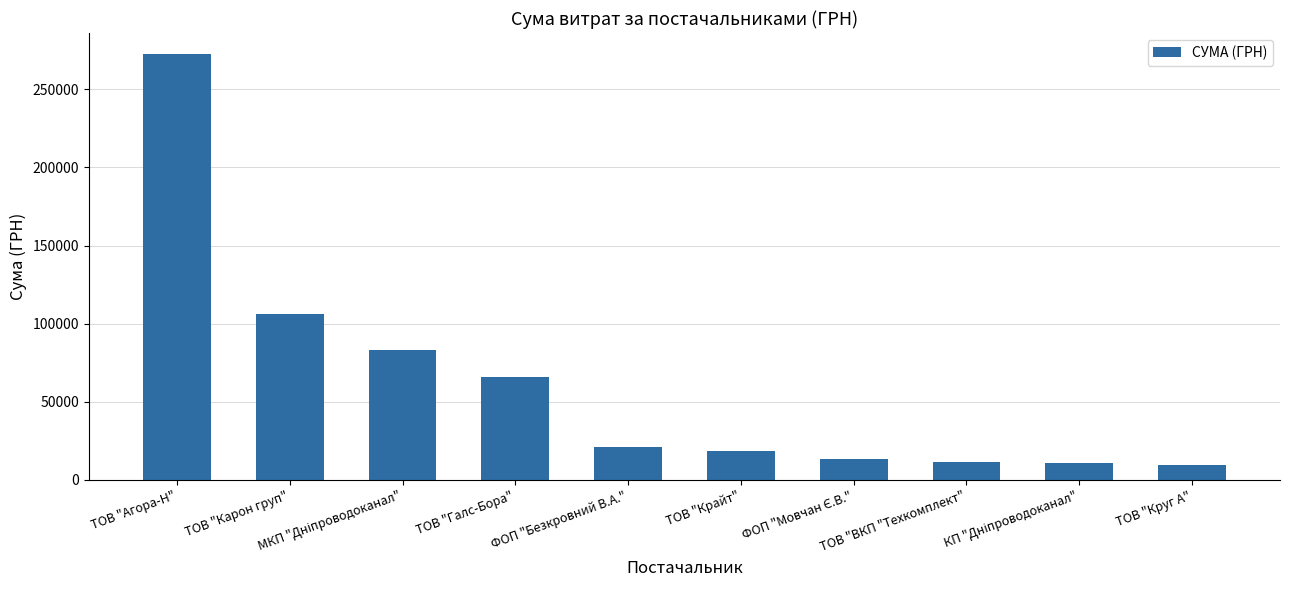

How many series are shown in this chart?

1